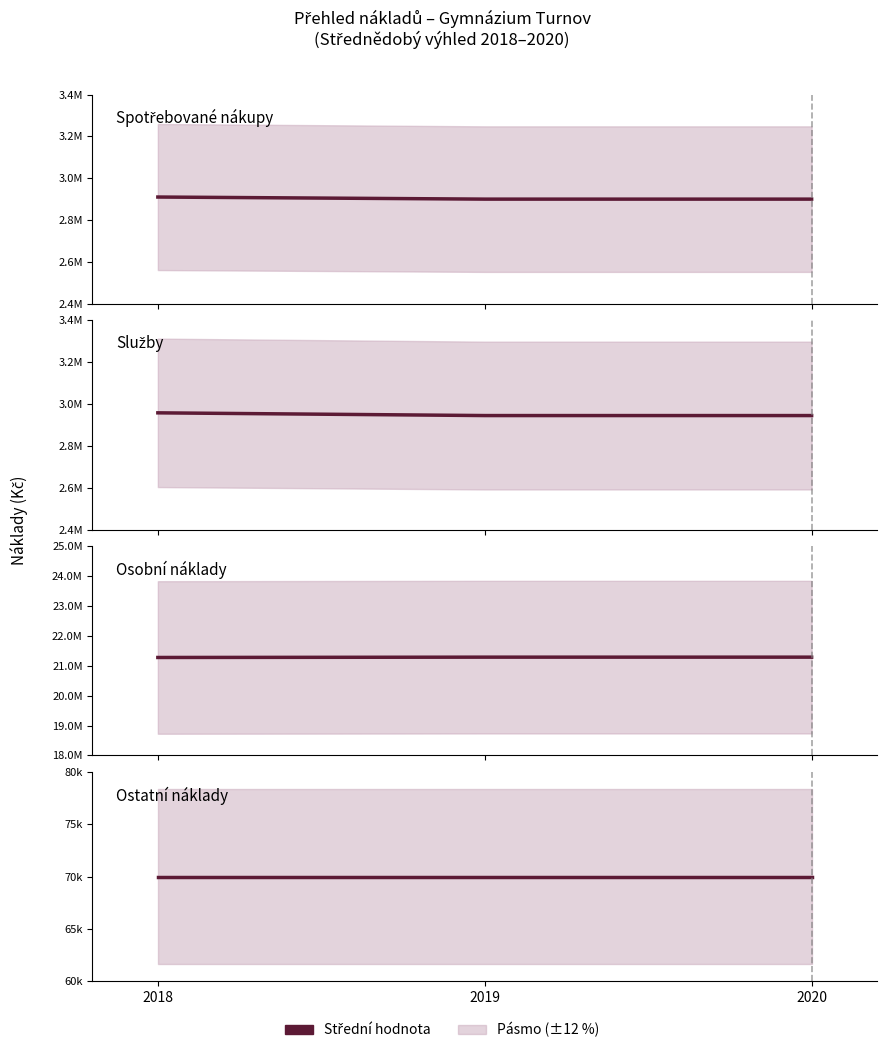

The Spotřebované nákupy series shows 2900000 at 2019. True or false?

True